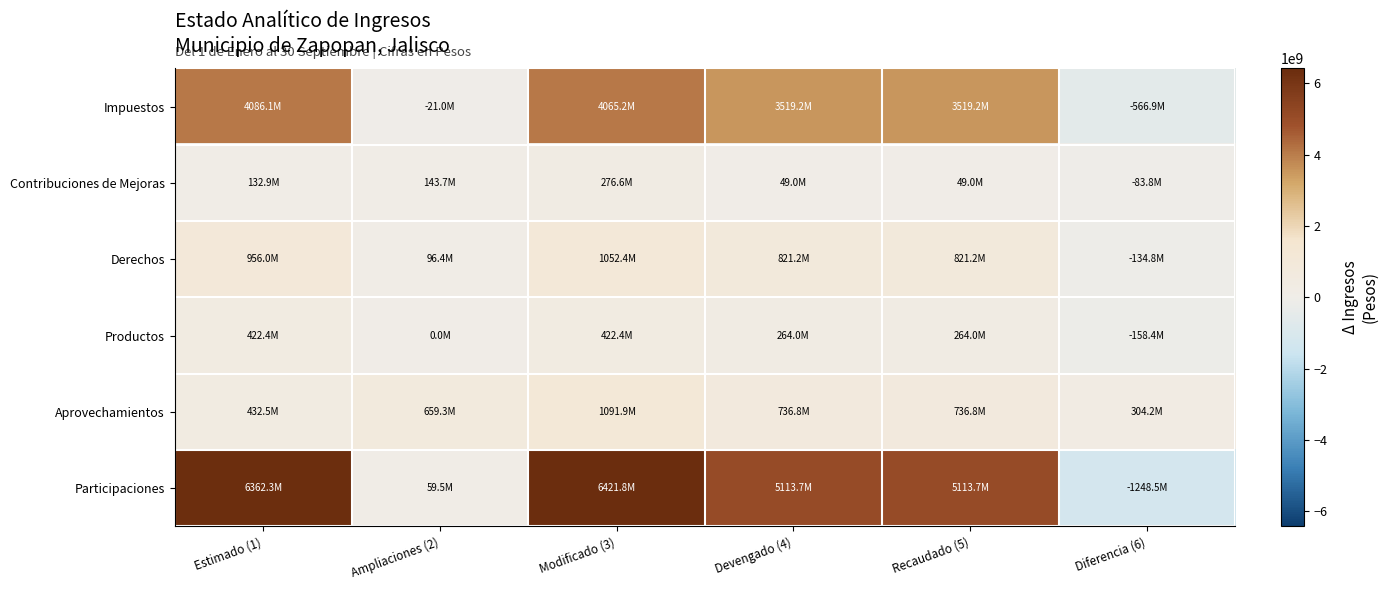

What is the maximum value shown in the chart?

6421791161.6